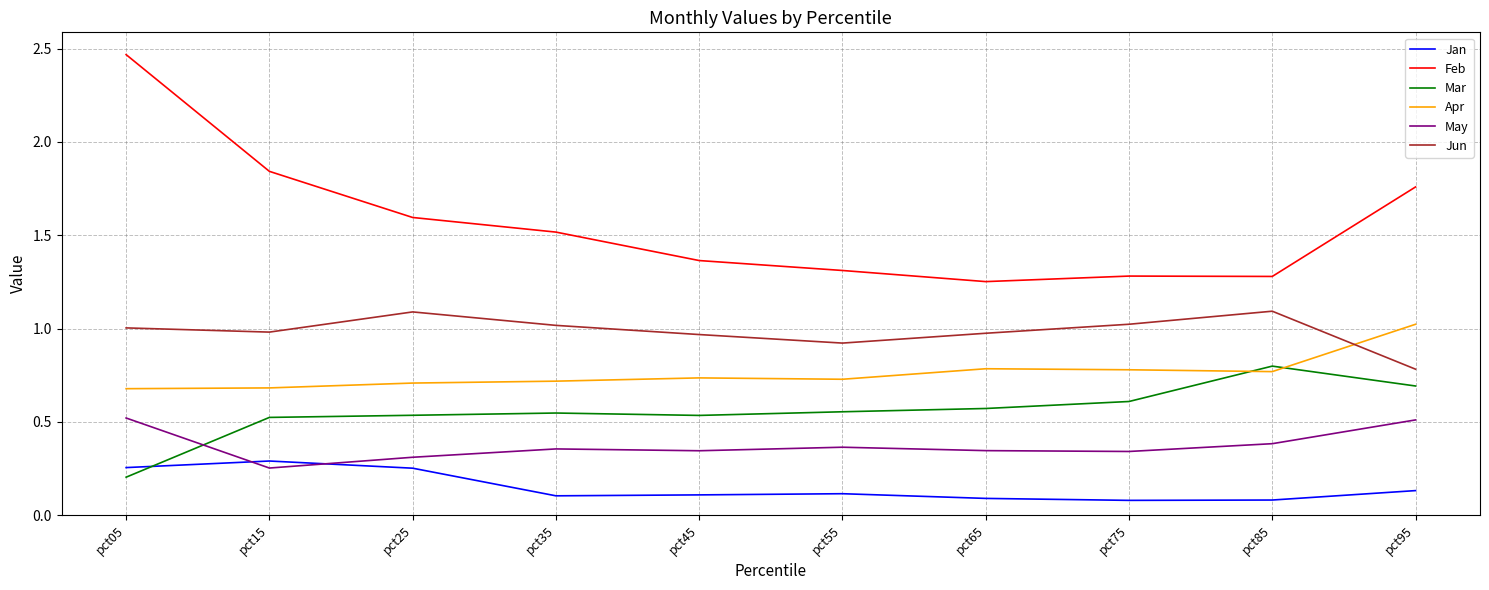

At which label does Jun reach its minimum?

pct95